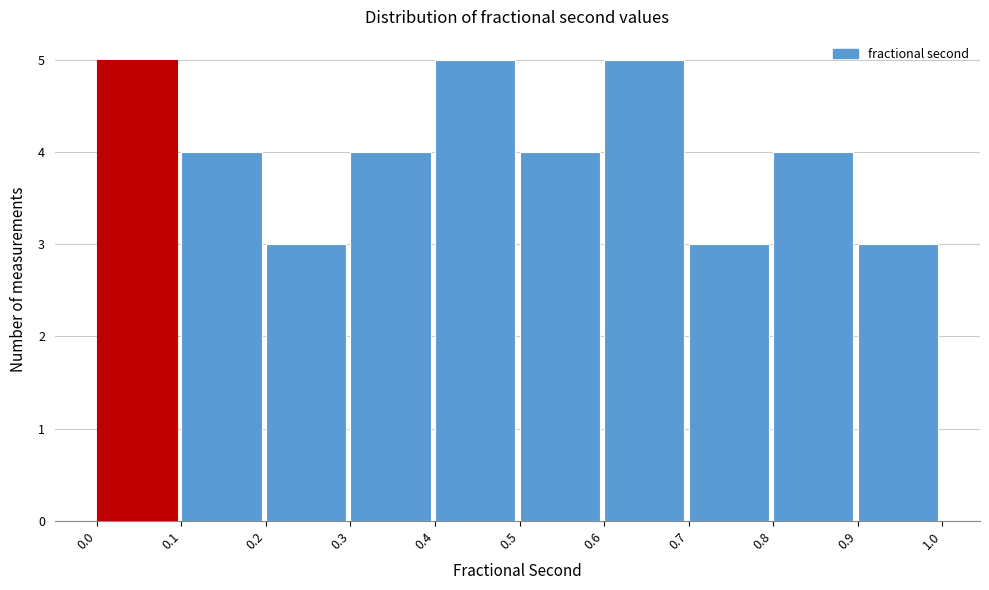

Reading left to right, list every bar in this chart as the range it spans on the x-axis followed by its height. The values are not printed on the chart, so give them approximately, as read against the axis.

0.0 to 0.1: 5
0.1 to 0.2: 4
0.2 to 0.3: 3
0.3 to 0.4: 4
0.4 to 0.5: 5
0.5 to 0.6: 4
0.6 to 0.7: 5
0.7 to 0.8: 3
0.8 to 0.9: 4
0.9 to 1.0: 3